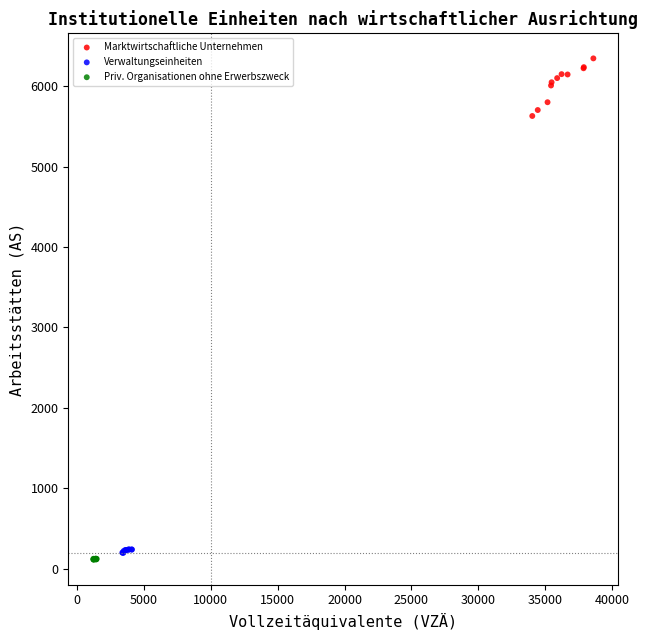

Which series has the widest spread of Y values?

Marktwirtschaftliche Unternehmen